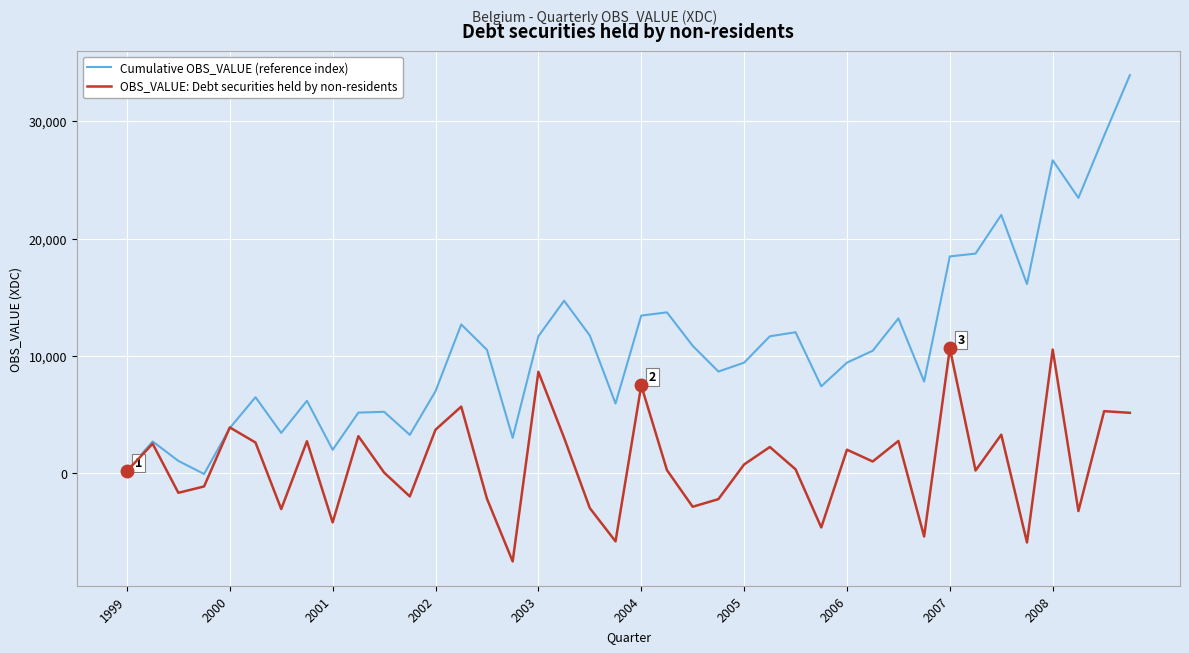

Rank the series by their average value, from lowest to highest.

OBS_VALUE: Debt securities held by non-residents, Cumulative OBS_VALUE (reference index)